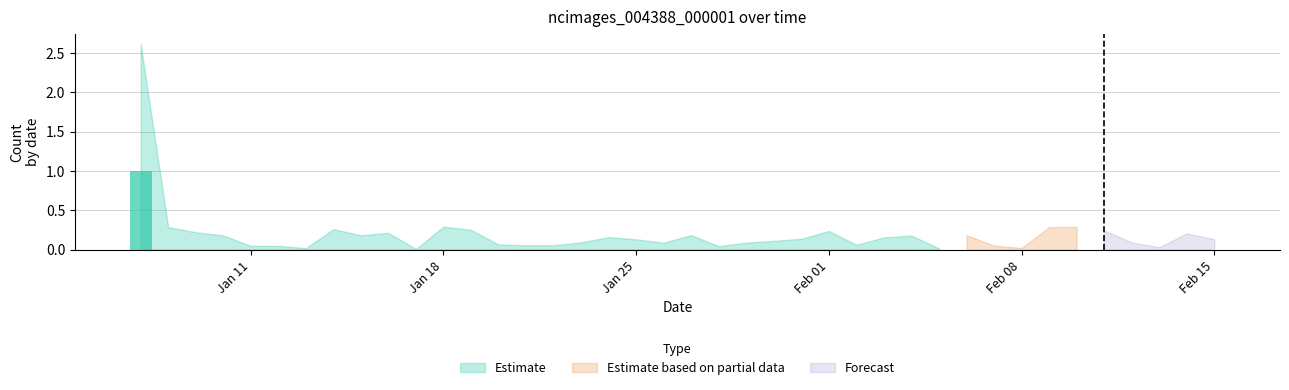

Count the number of data series in this chart.

1